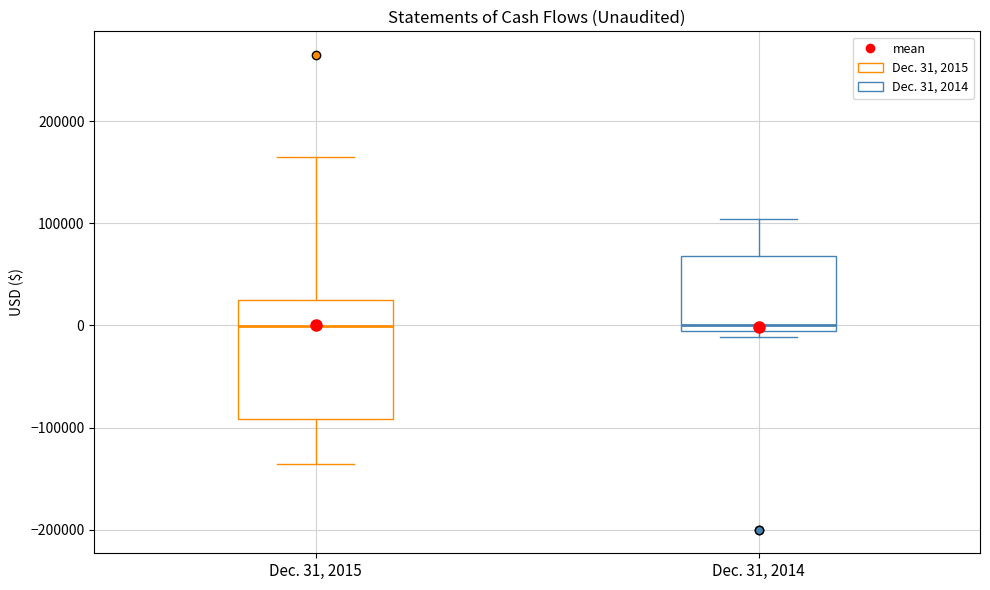

Where does the median line of the box for Dec. 31, 2015 sit on the y-axis? The values are not printed on the chart, so give them approximately, as read against the axis.

0